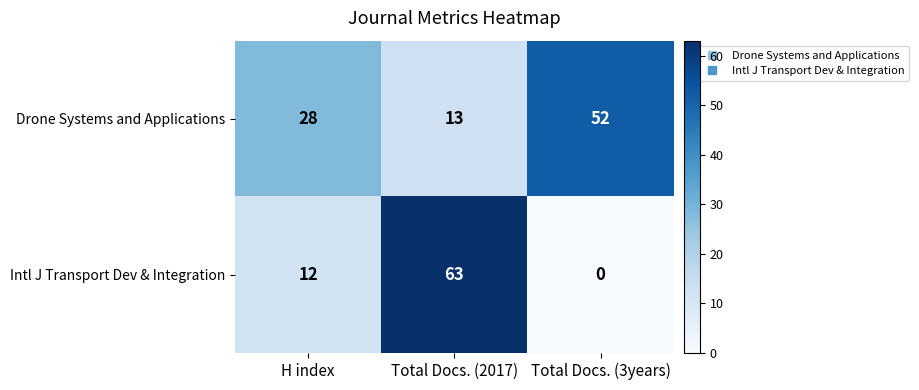

Reading right to left, transcribe all the data shown in this chart.

Drone Systems and Applications: 52	13	28
Intl J Transport Dev & Integration: 0	63	12